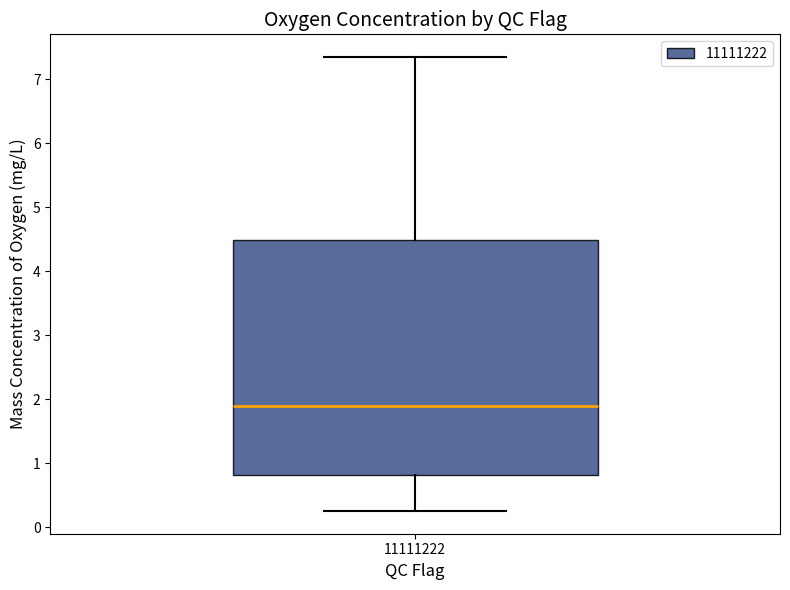

Transcribe this box plot: give where the median line is, the range the box spans, and where the two whiskers end, as read against the y-axis. The values are not printed on the chart, so give them approximately, as read against the axis.

median 1.9, box 0.8 to 4.5, whiskers 0.3 to 7.4